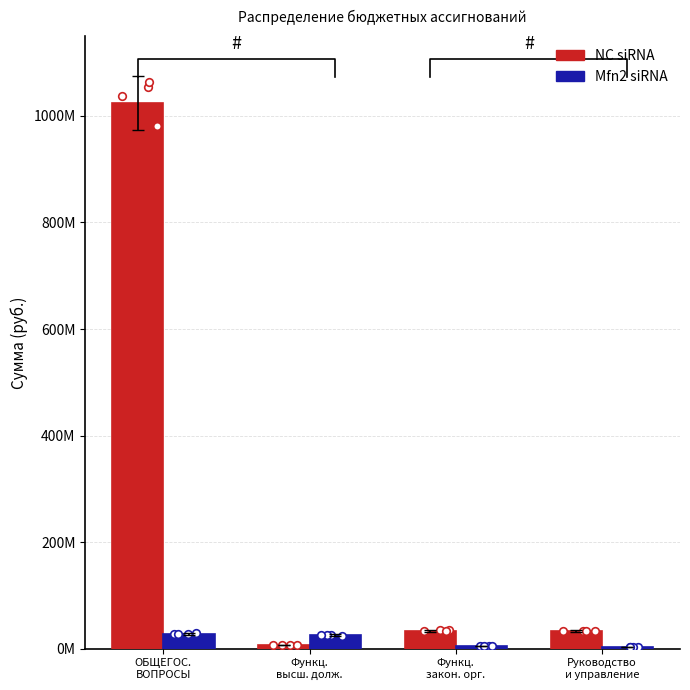

At which category is the sum across all series the highest?

ОБЩЕГОС.
ВОПРОСЫ